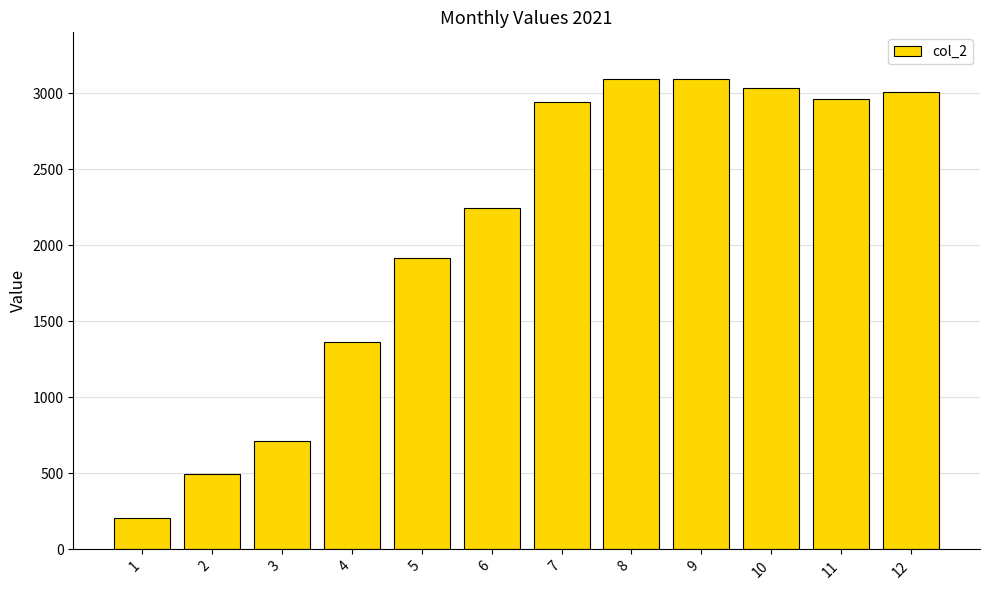

How many bars are there in total?

12